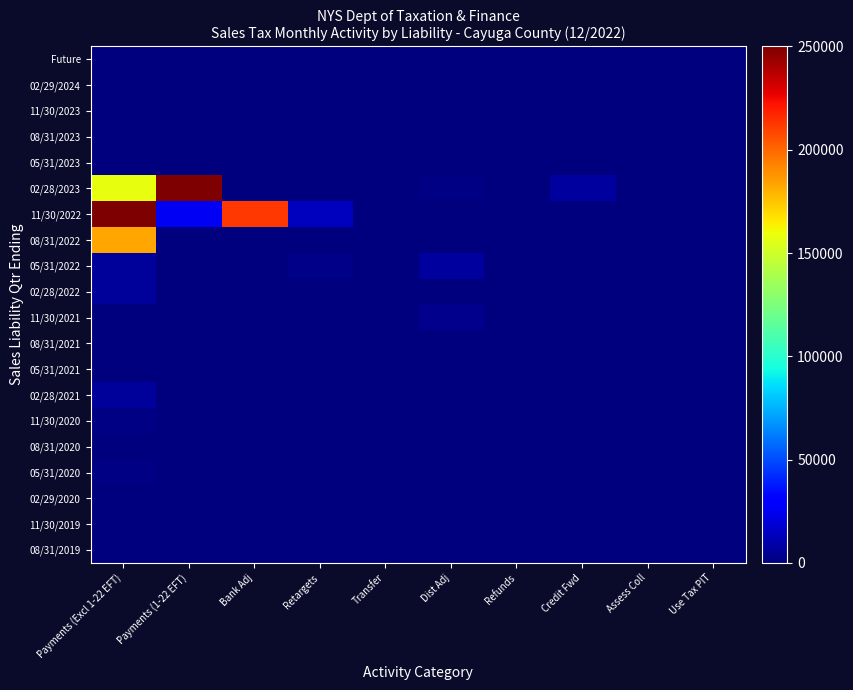

What is the greatest value displayed?

250000.0